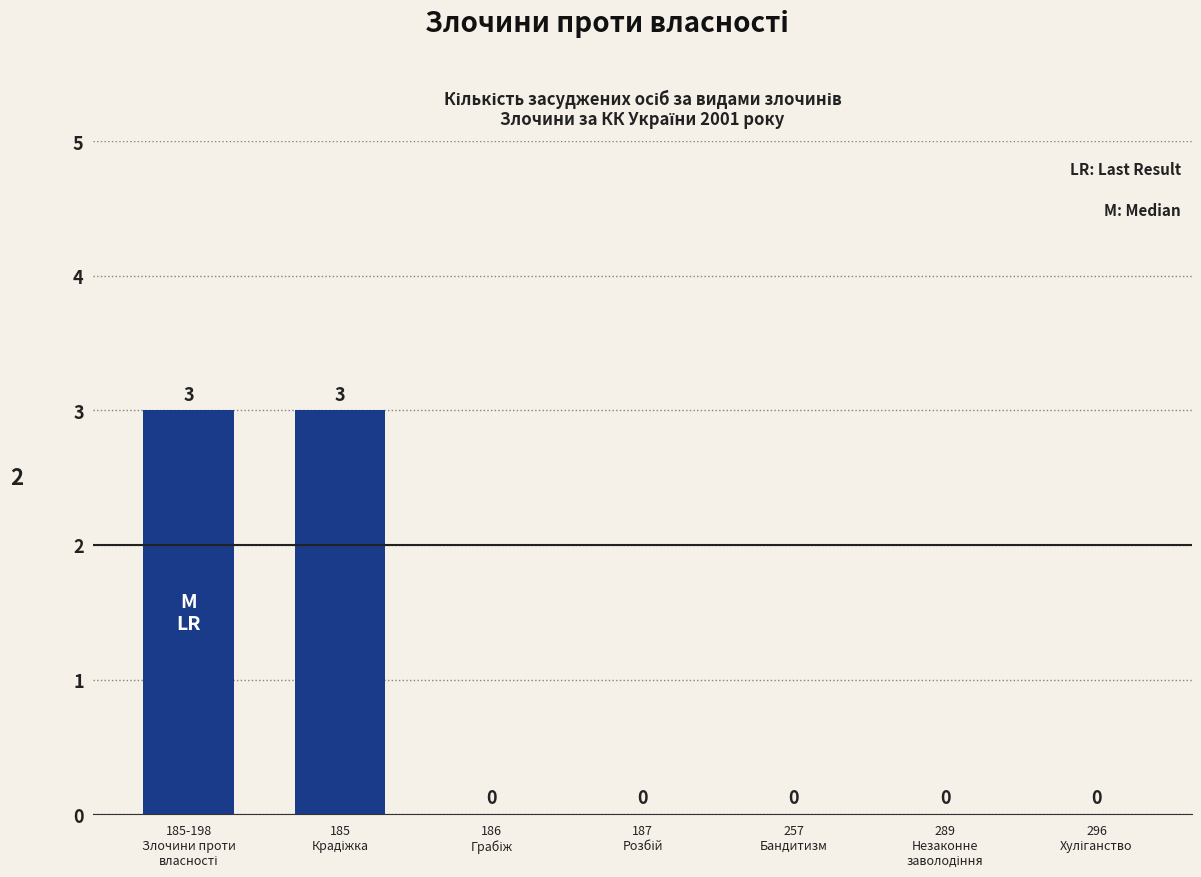

How many values are between 0 and 3?

7